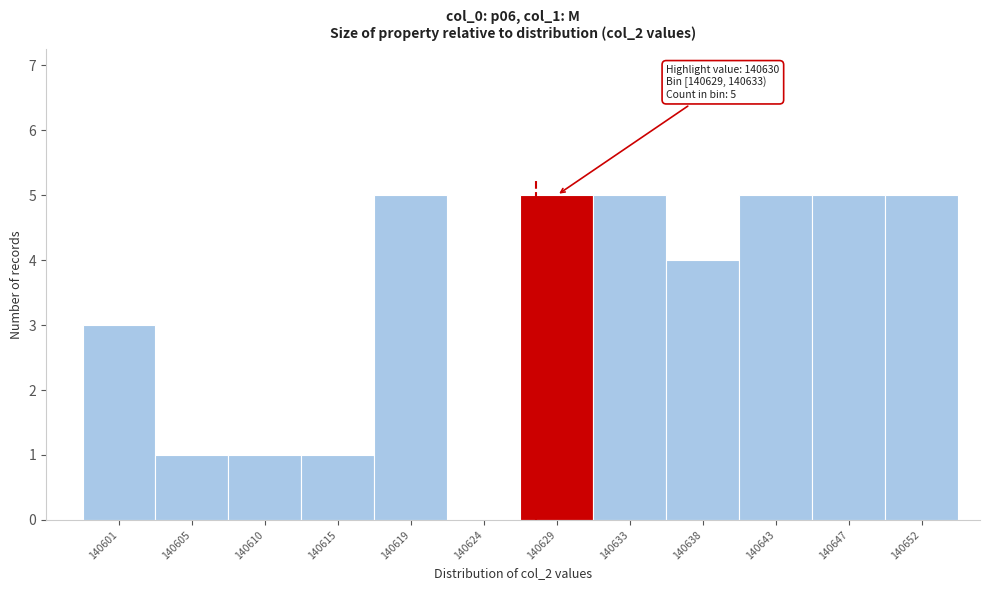

Reading left to right, extract all data points from this chart.

140601=3	140605=1	140610=1	140615=1	140619=5	140624=0	140629=5	140633=5	140638=4	140643=5	140647=5	140652=5